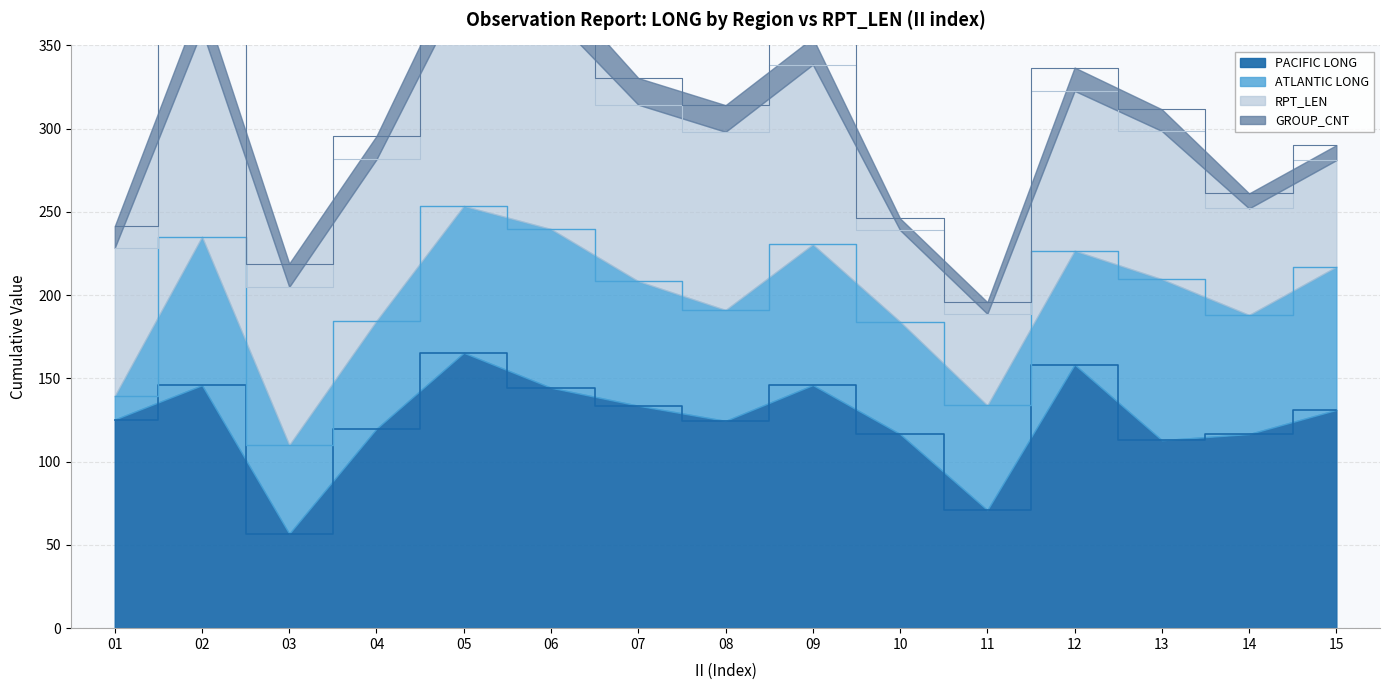

The value of PACIFIC LONG at 01 is 53.3. True or false?

False